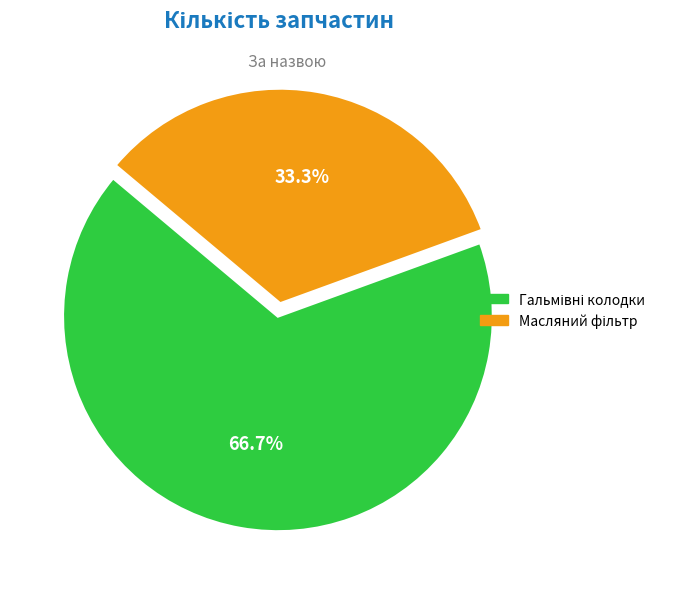

Does any single category account for the majority?

Yes